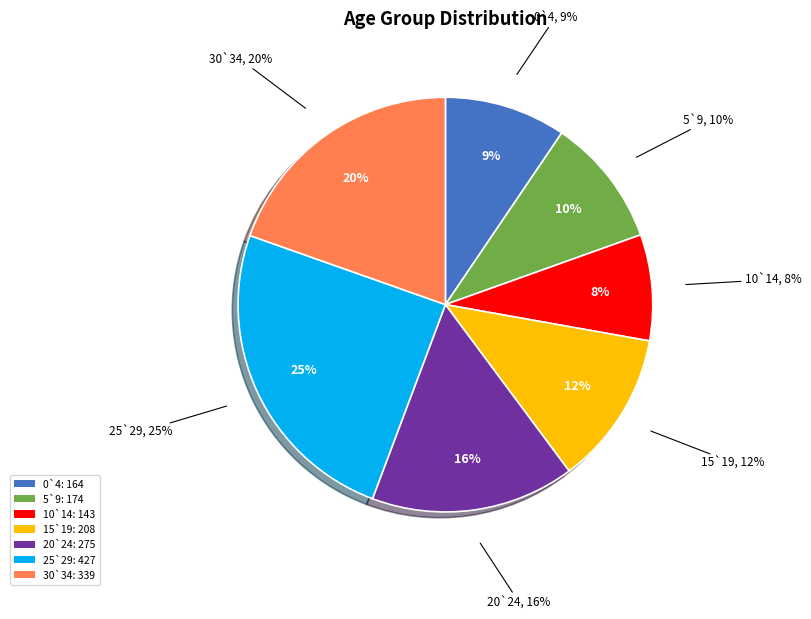

What portion of the pie excludes 30`34?

80.4%